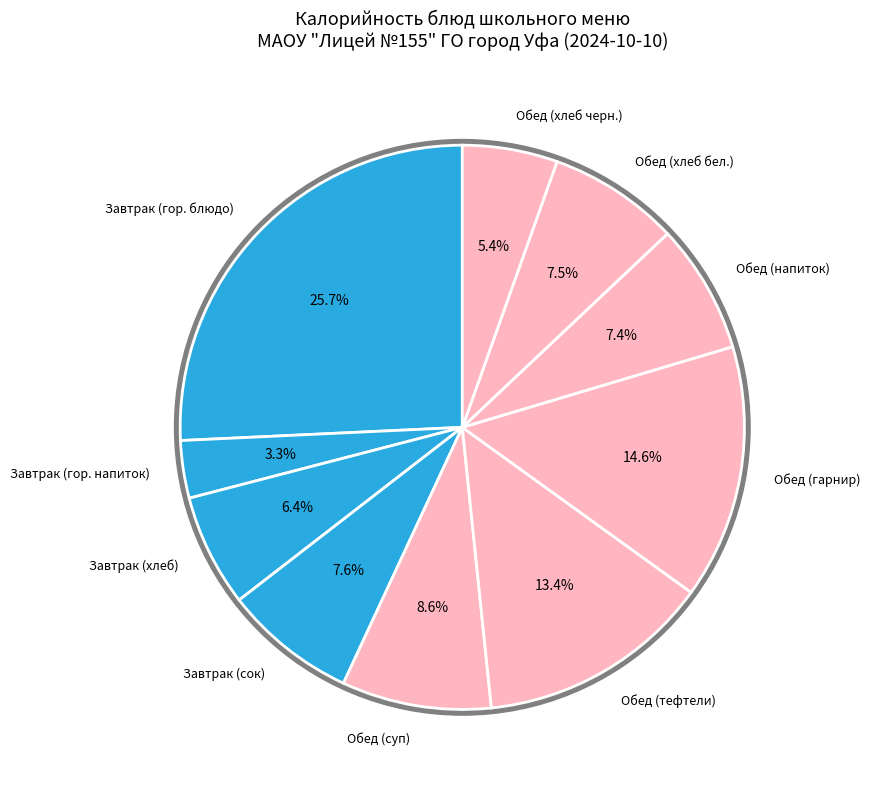

The Завтрак (сок) slice represents 20% of the pie. True or false?

False